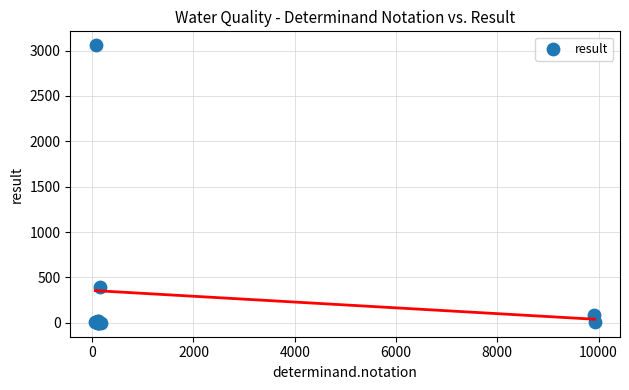

What Y value in the scatter plot is closest to 1529?

400.0